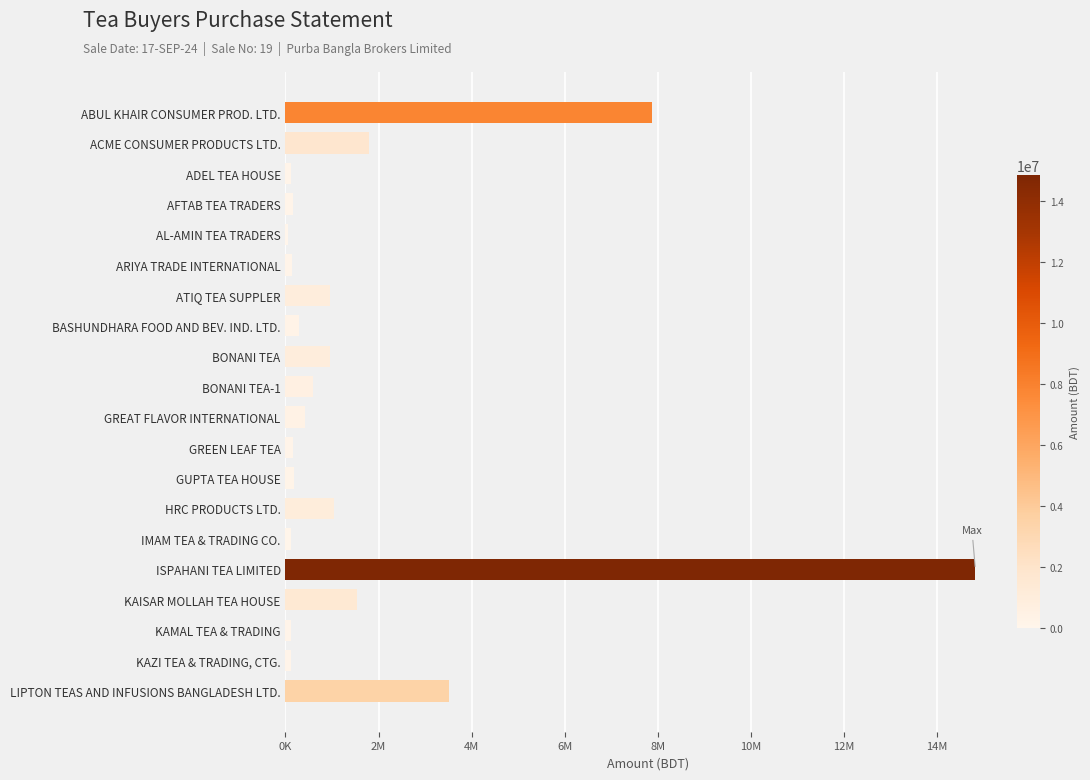

What is the difference between the second highest and second lowest values?

7747939.9